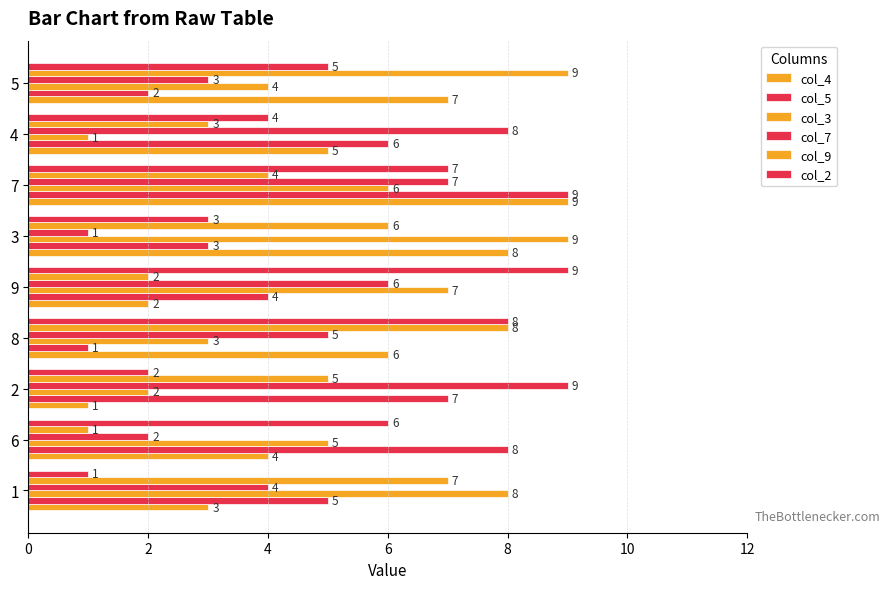

The value of col_3 at 8 is 5. True or false?

False